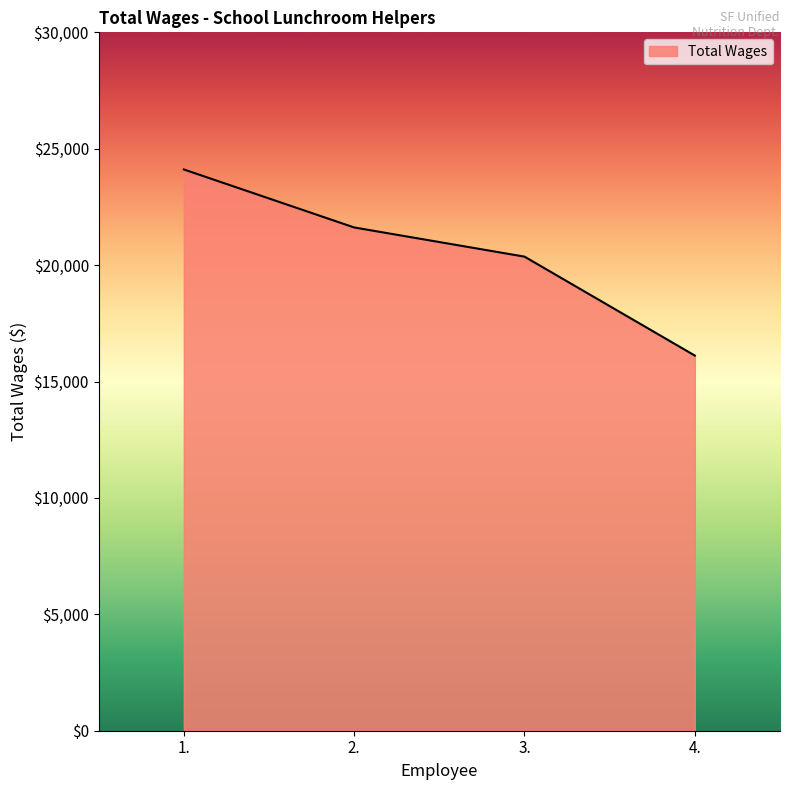

Count the values in the range 20365 to 24110.

3